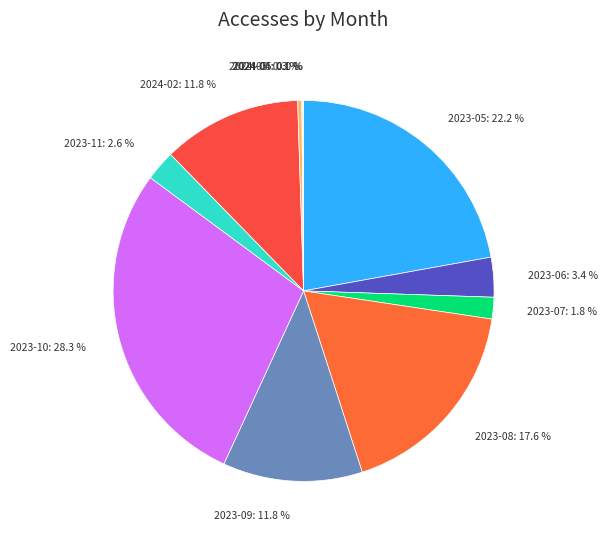

Is 2024-03 the majority of the pie?

No